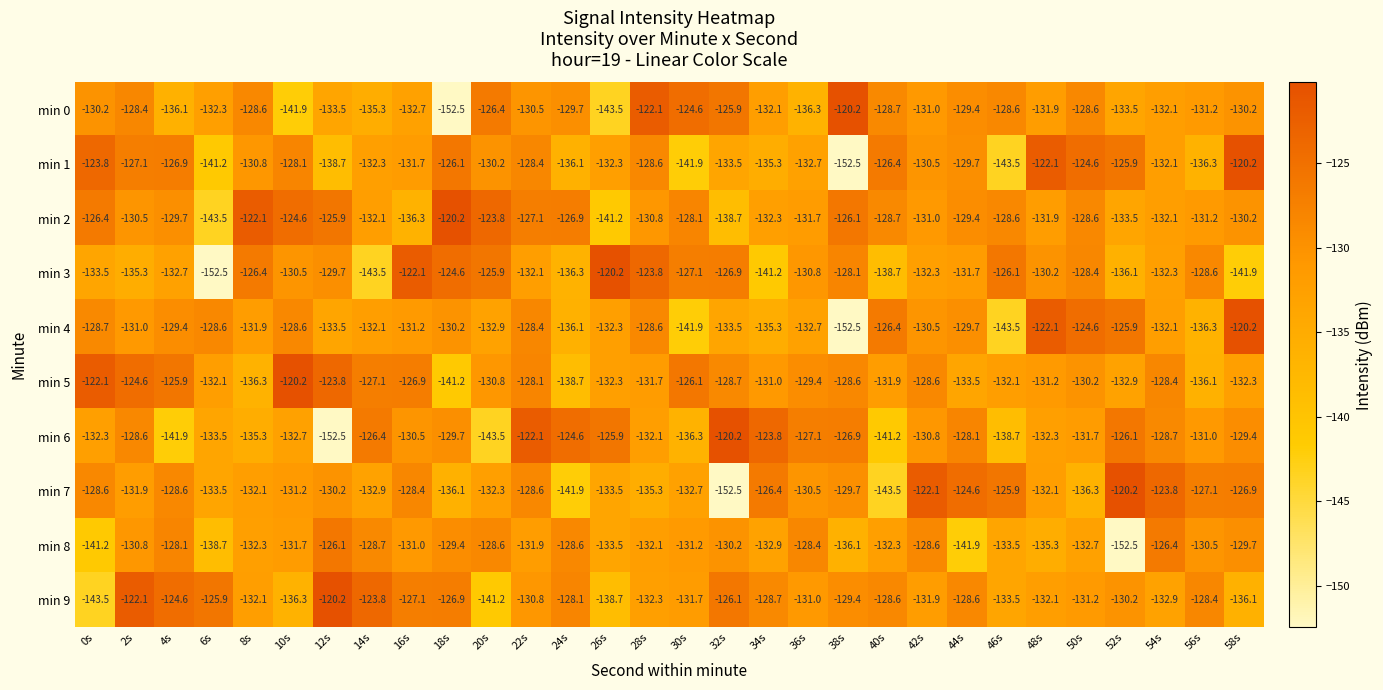

What is the maximum value for min 4?

-120.2